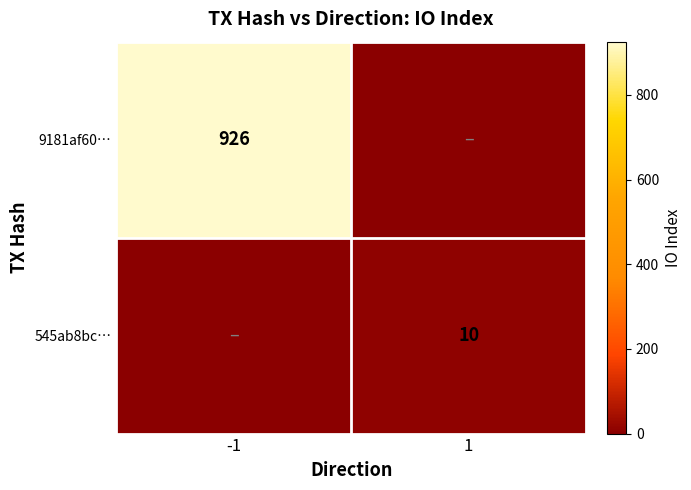

What is the difference between the 545ab8bc… values at 1 and -1?

10